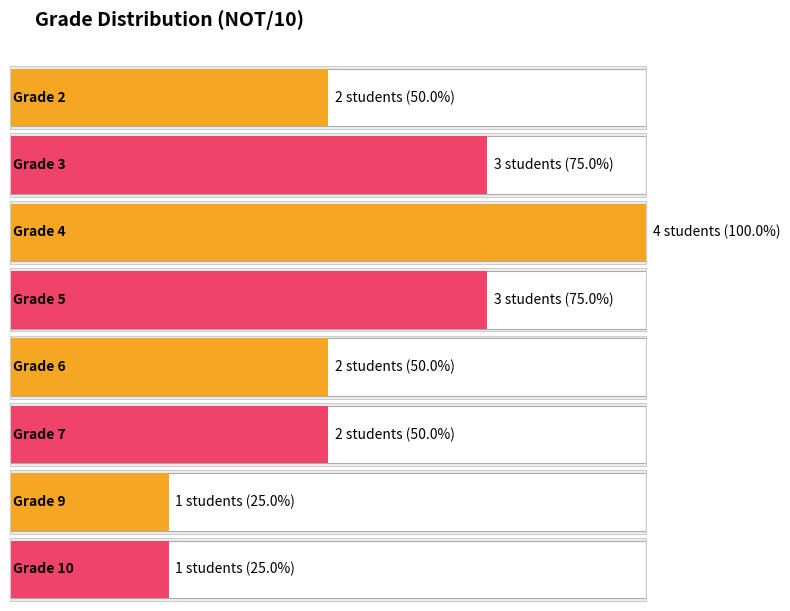

Reading left to right, what are all the values shown in this chart?

2	3	4	3	2	2	1	1